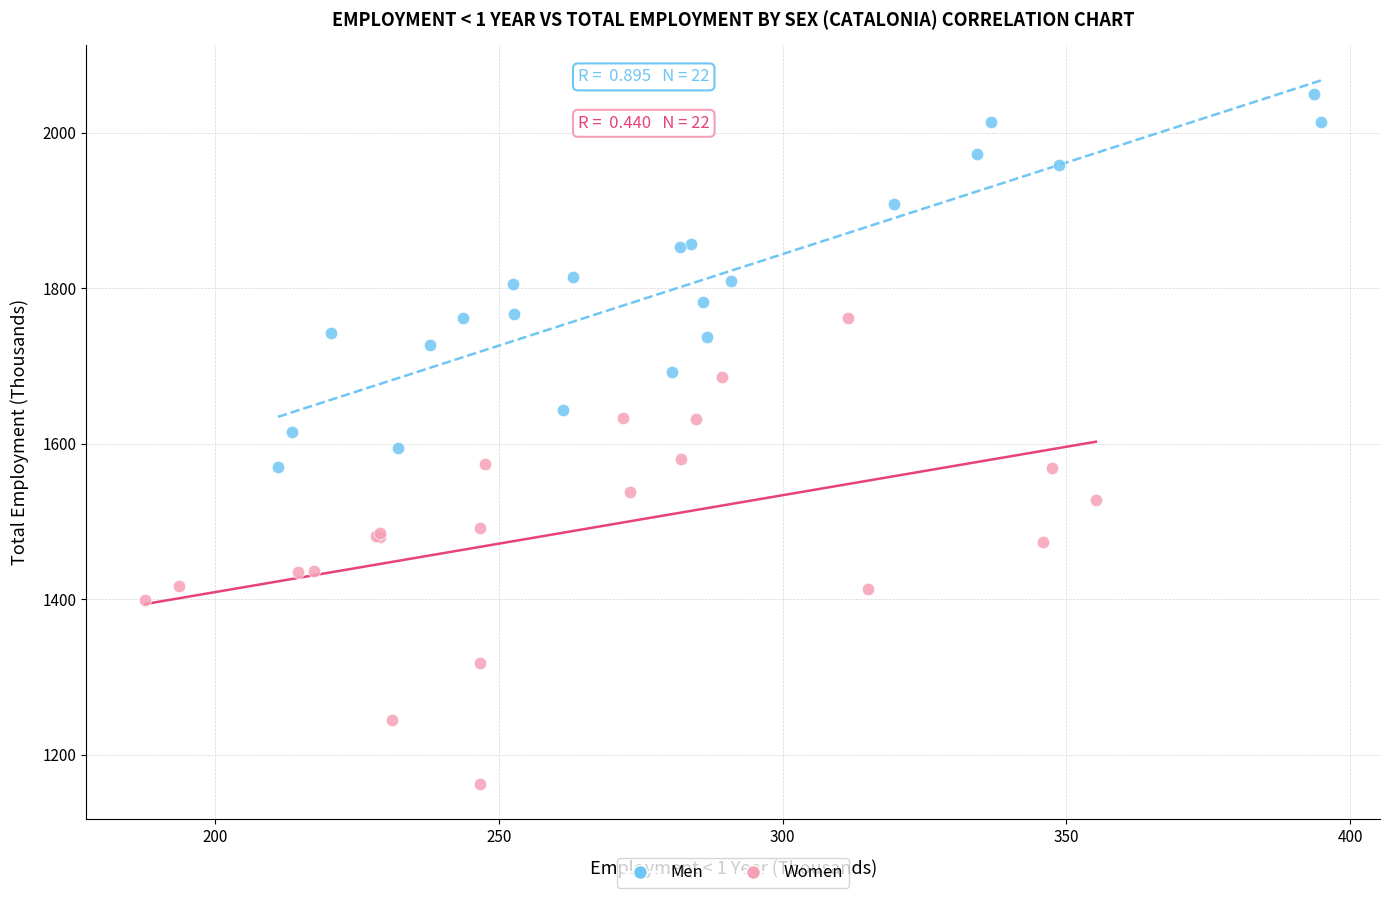

Which series contains the highest Y value?

Men